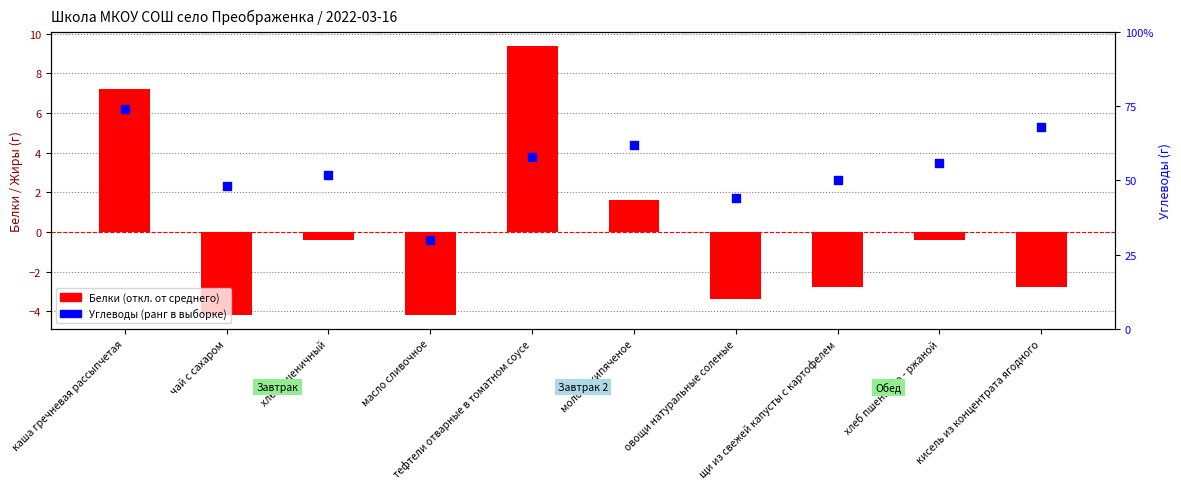

What is the total value across all series at хлеб пшеничный?

51.6